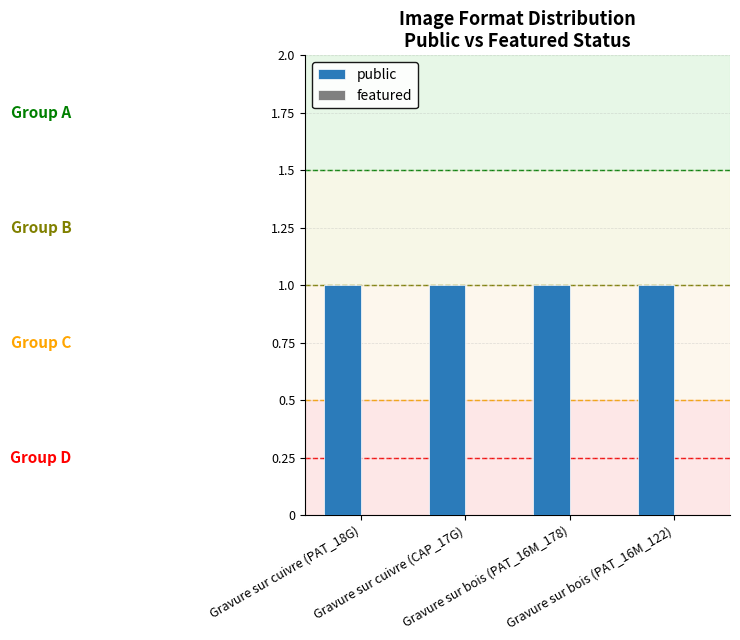

What is the total value across all series at Gravure sur cuivre (PAT_18G)?

1